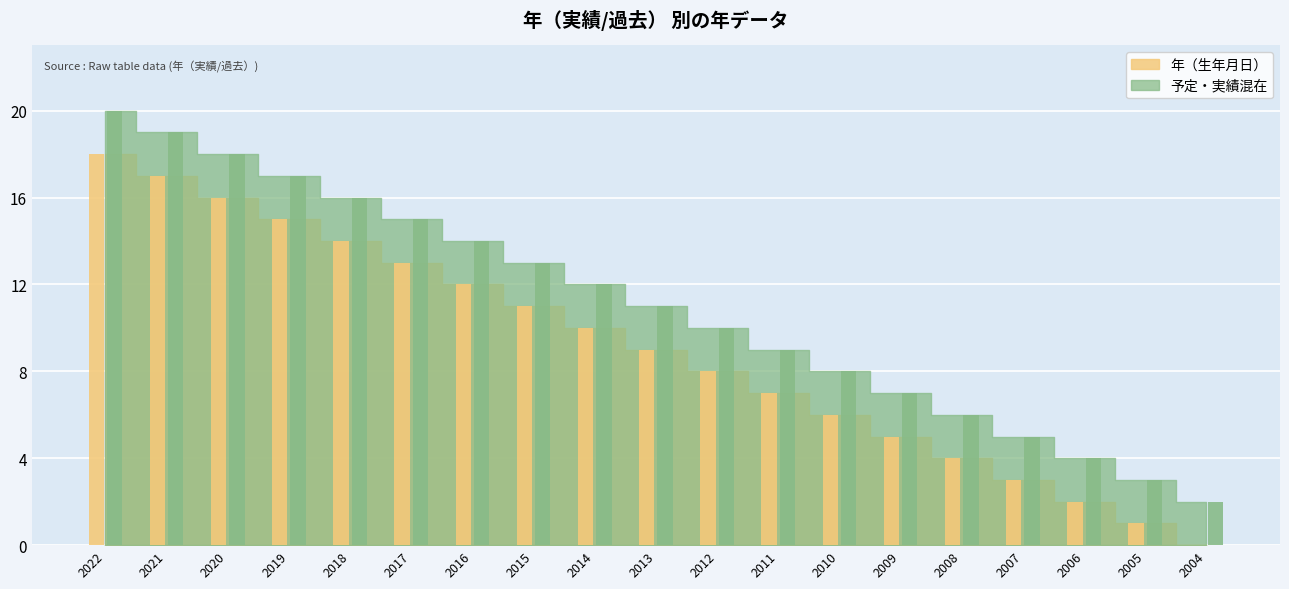

Which series has the widest spread of values?

年（生年月日）